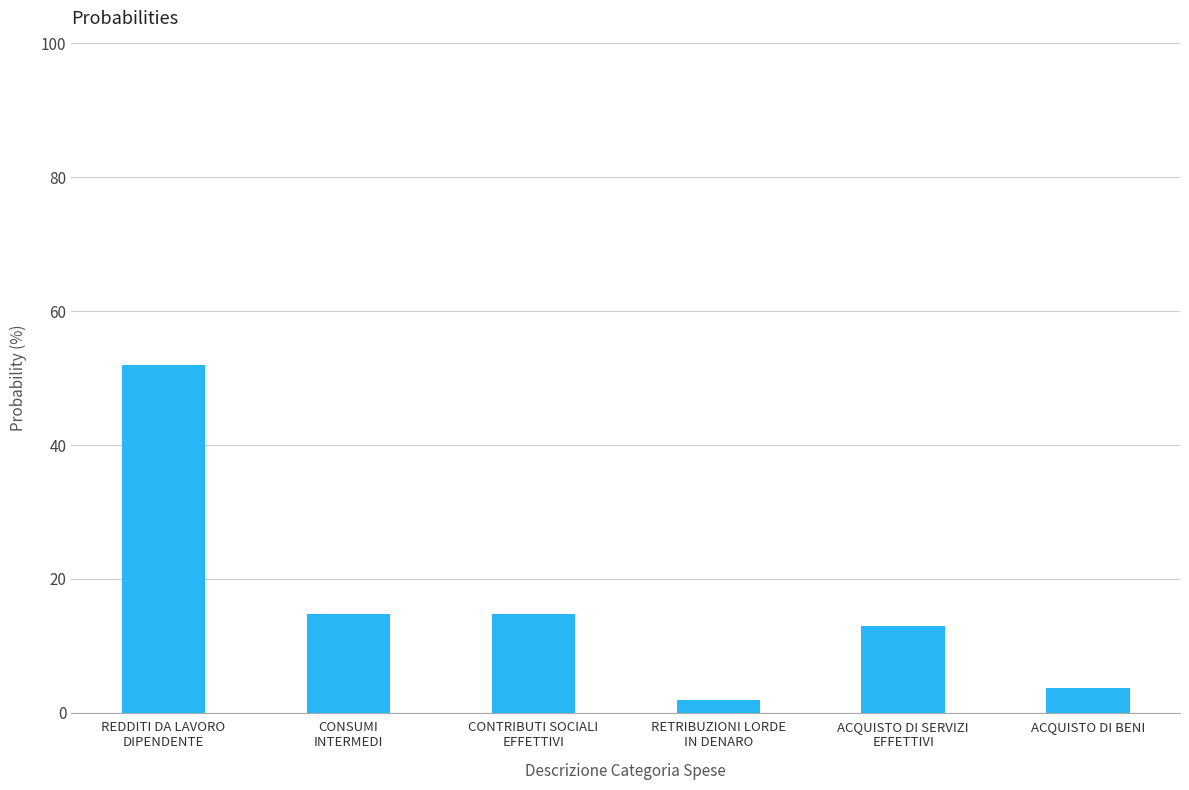

Approximately how many times larger is the value at CONTRIBUTI SOCIALI
EFFETTIVI compared to RETRIBUZIONI LORDE
IN DENARO?

7.8